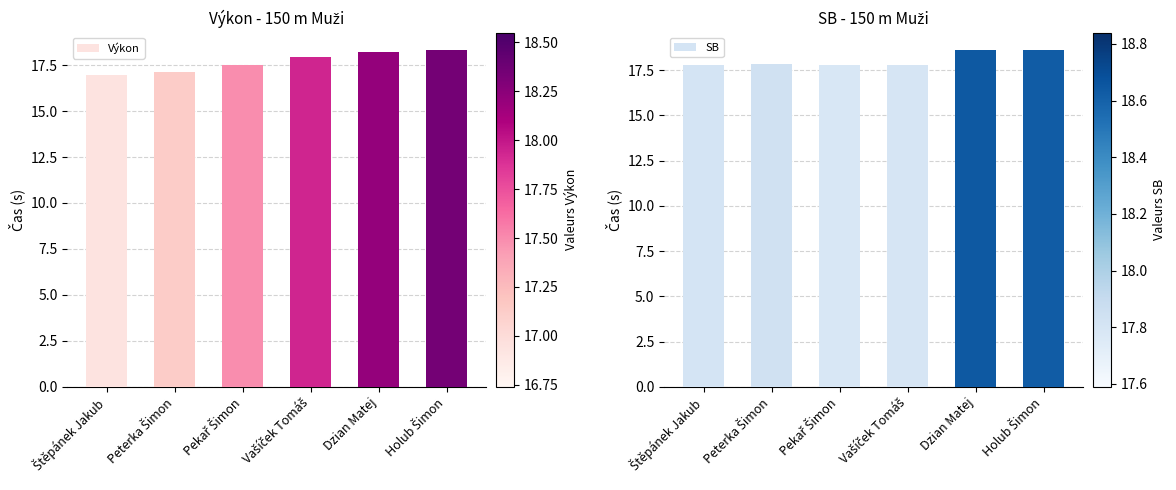

At which category is the sum across all series the highest?

Holub Šimon